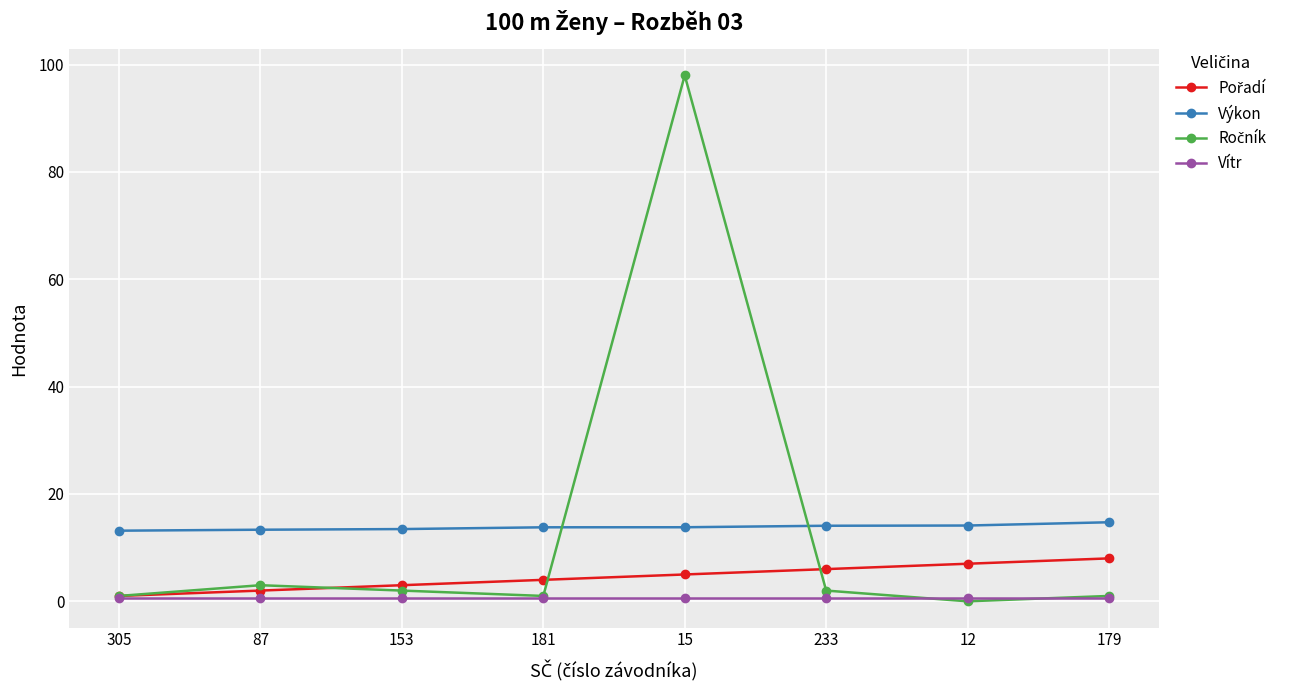

True or false: Výkon and Vítr cross at least once.

False